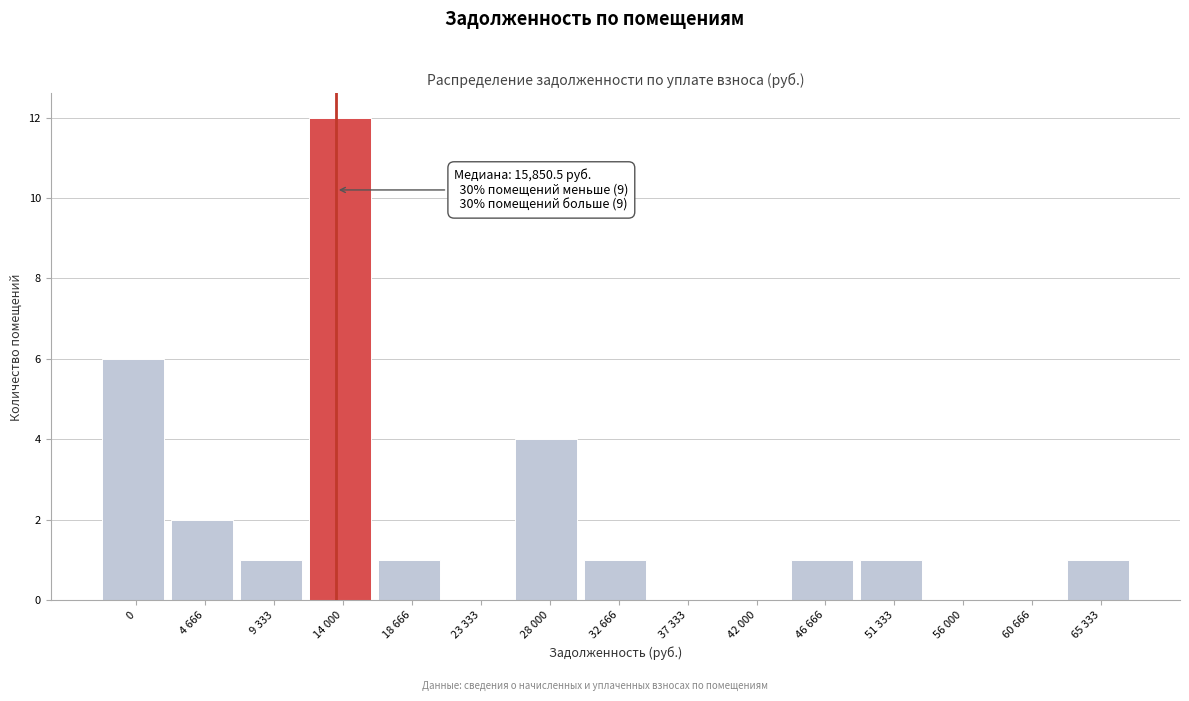

Reading left to right, extract all data points from this chart.

0=6	4 666=2	9 333=1	14 000=12	18 666=1	23 333=0	28 000=4	32 666=1	37 333=0	42 000=0	46 666=1	51 333=1	56 000=0	60 666=0	65 333=1